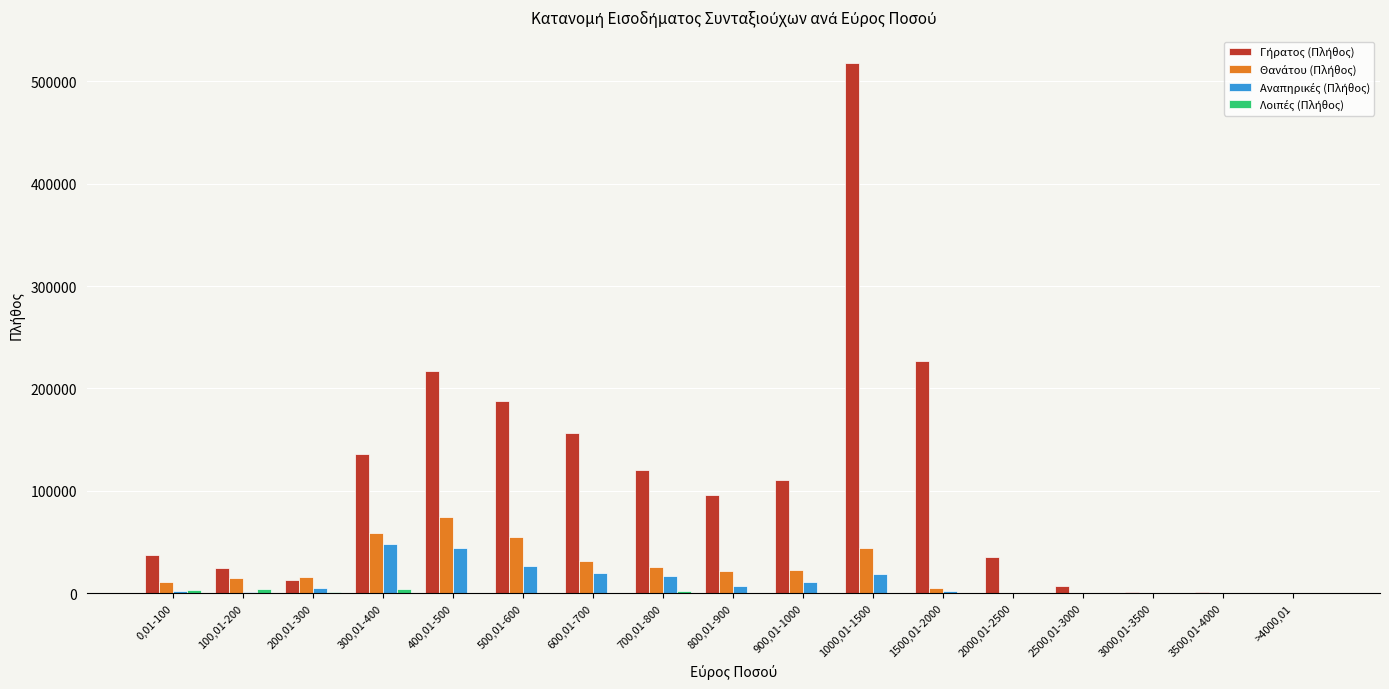

Which label corresponds to the largest value in the chart?

1000,01-1500